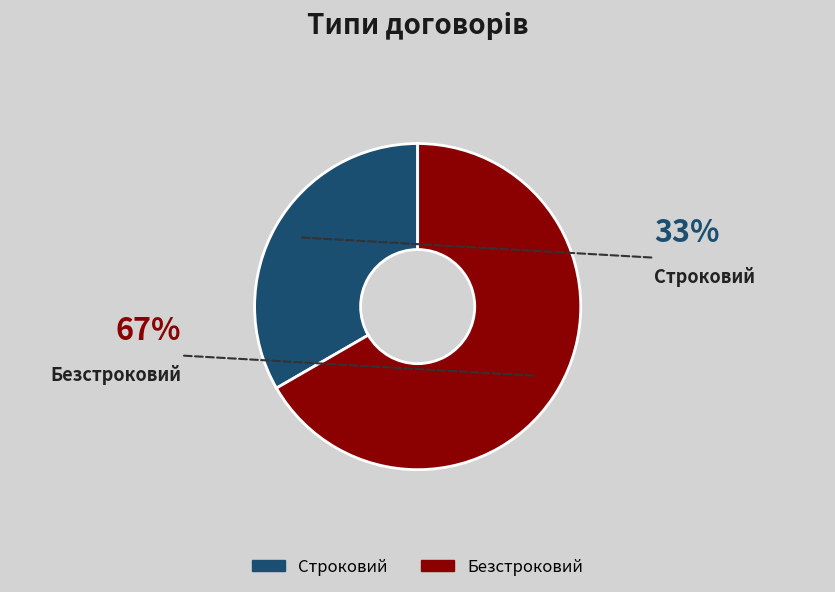

Which category has the smallest portion of the pie?

Строковий